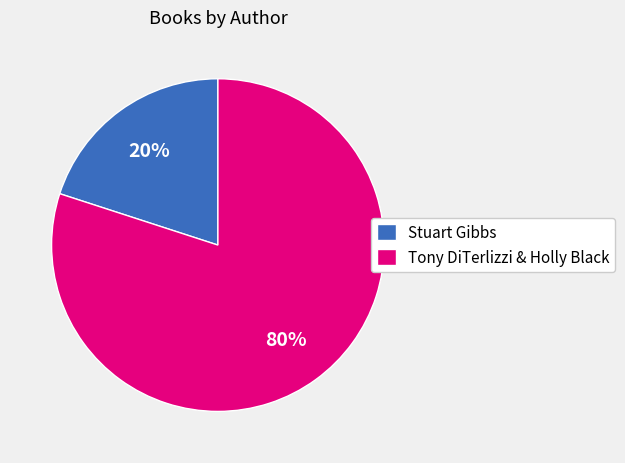

Combined, do Stuart Gibbs and Tony DiTerlizzi & Holly Black account for over 50%?

Yes